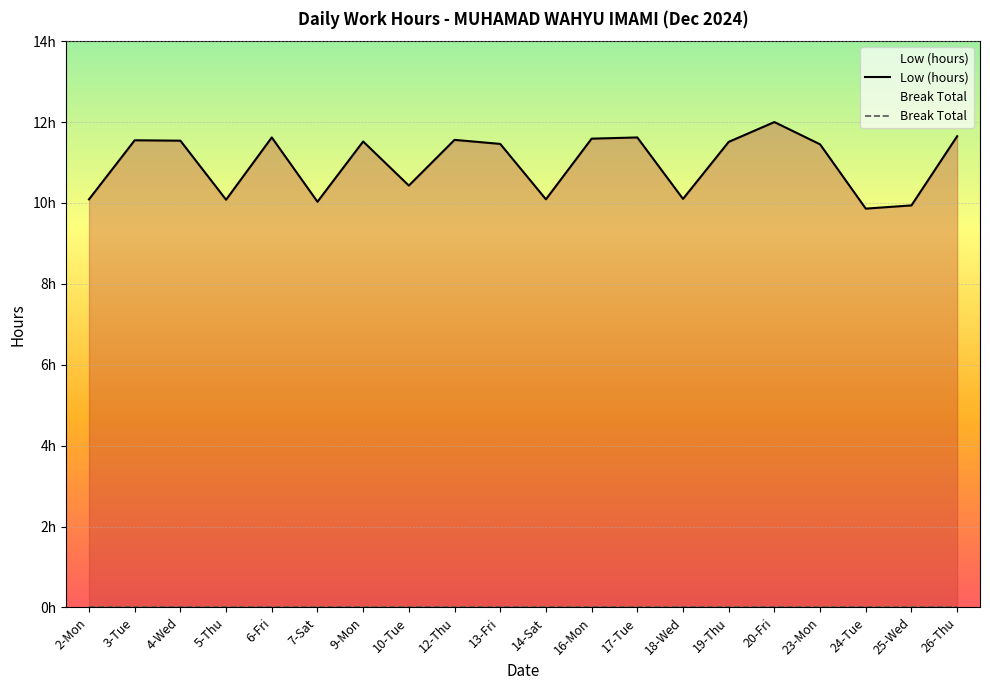

Reading left to right, extract all data points from this chart.

10.1	11.6	11.5	10.1	11.6	10.0	11.5	10.4	11.6	11.5	10.1	11.6	11.6	10.1	11.5	12.0	11.4	9.9	9.9	11.7